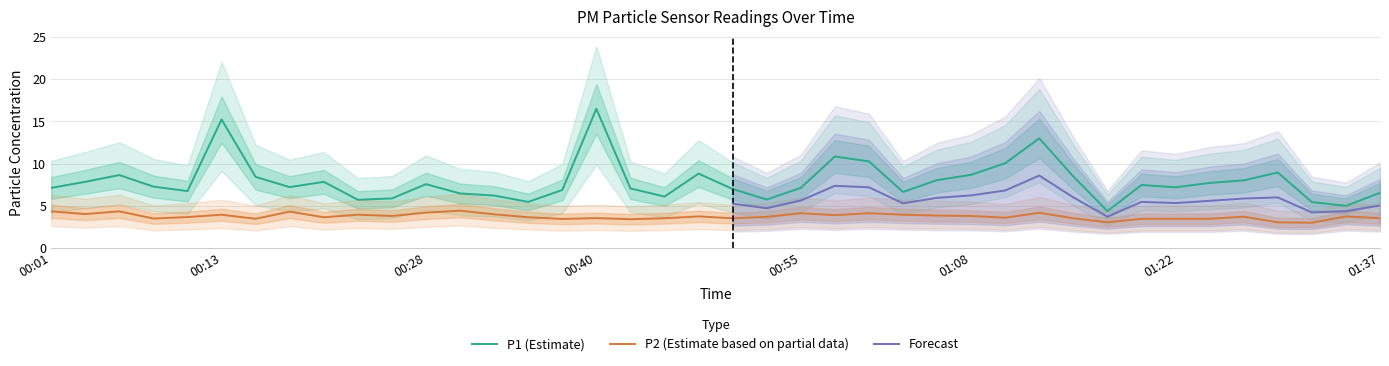

What position from the left is 00:40?

17